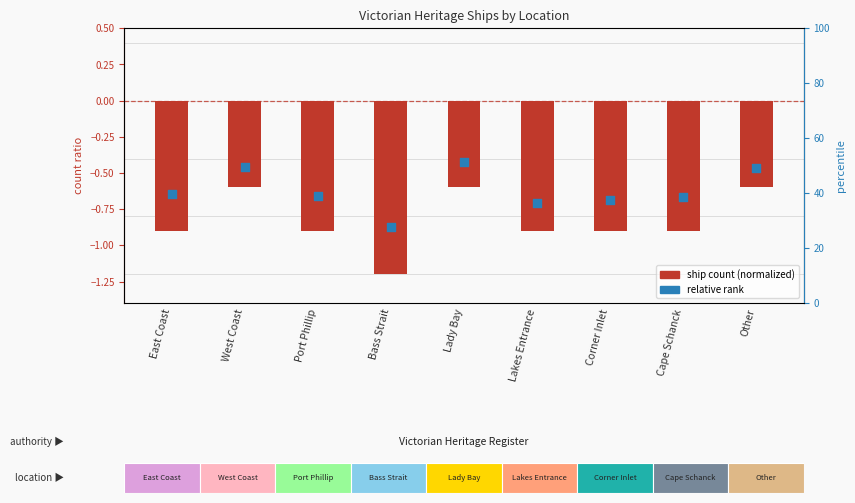

Which series contains the lowest Y value?

ship count (normalized)